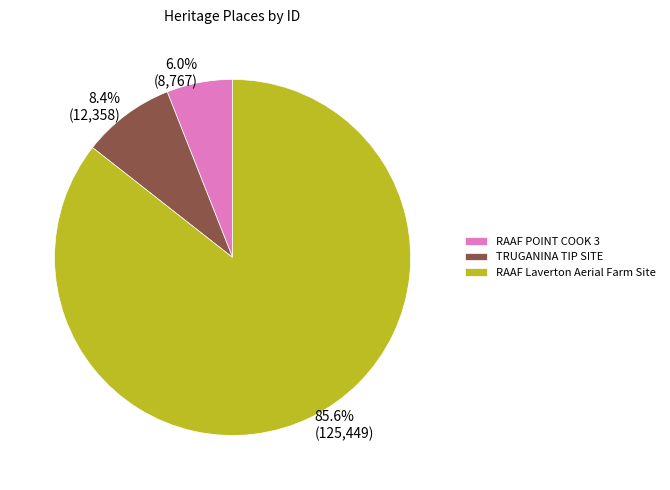

How many slices are in this pie chart?

3